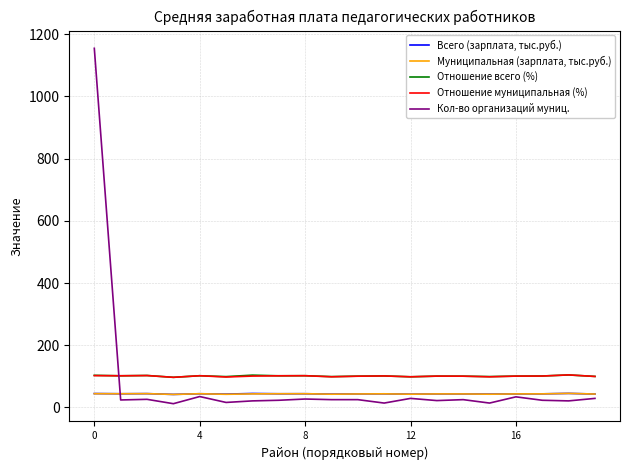

What is the highest value of the Муниципальная (зарплата, тыс.руб.) series?

45.2